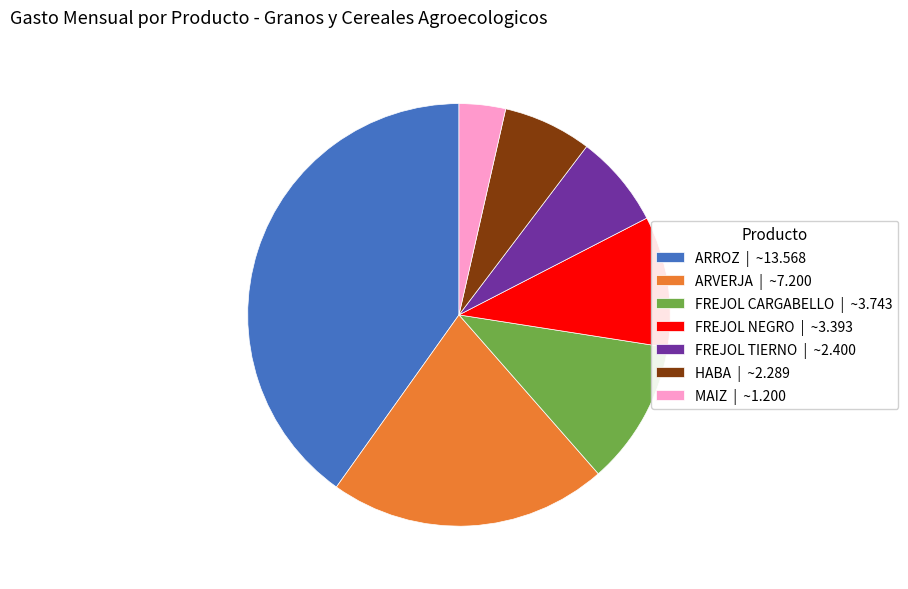

What is the ratio of the value at ARVERJA to the value at ARROZ?

0.5